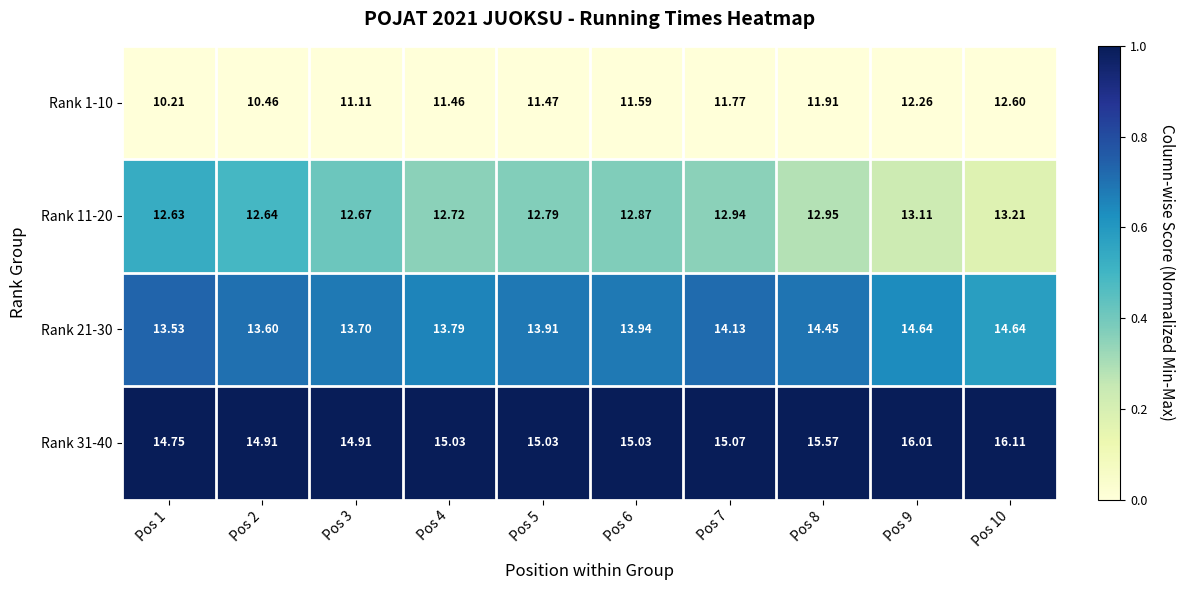

Rank the series at Pos 8 from lowest to highest value.

Rank 1-10, Rank 11-20, Rank 21-30, Rank 31-40